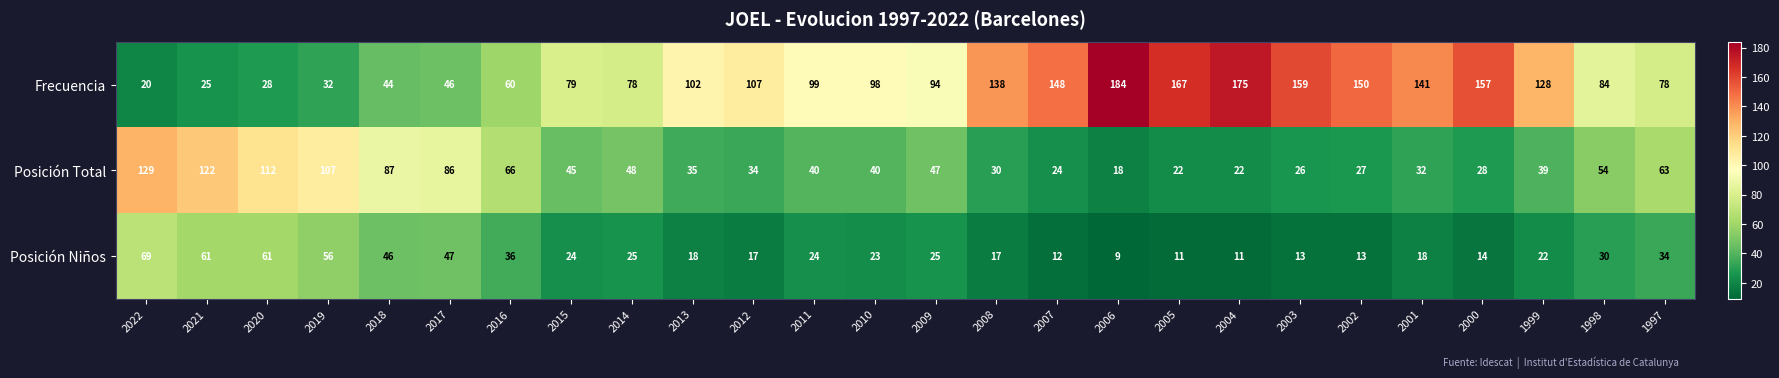

Which series has the widest spread of values?

Frecuencia